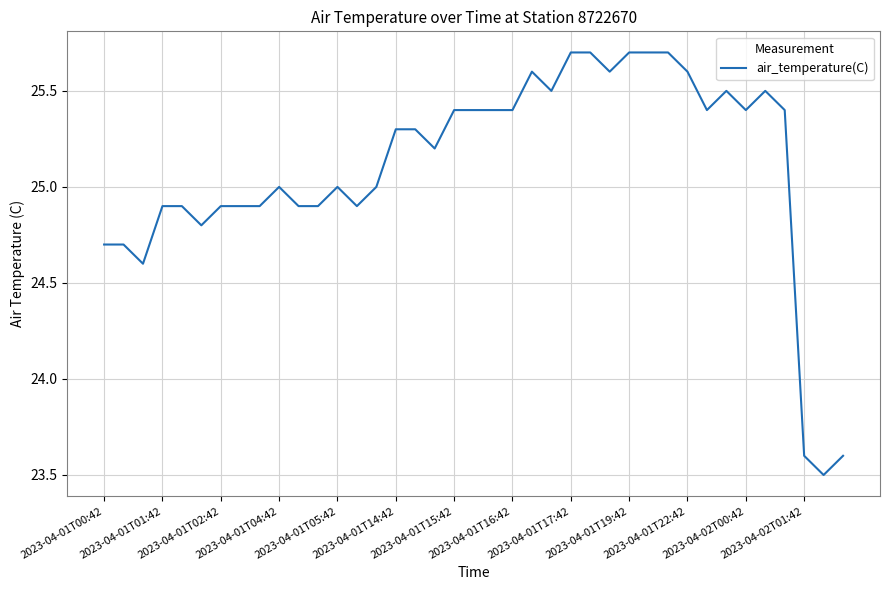

What is the minimum value shown in the chart?

23.5